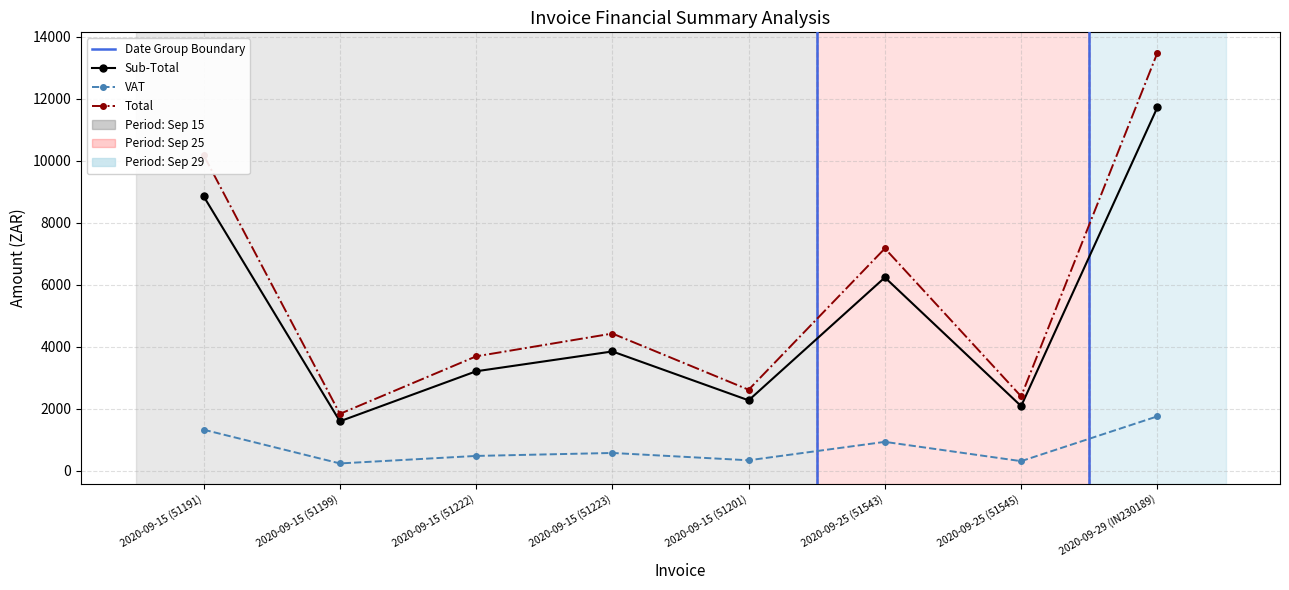

Reading left to right, extract all data points from this chart.

Sub-Total: 8850.0	1598.4	3210.9	3850.0	2274.5	6235.0	2088.2	11718.0
VAT: 1327.5	239.8	481.6	577.5	341.2	935.2	313.2	1757.7
Total: 10177.5	1838.2	3692.5	4427.5	2615.7	7170.2	2401.4	13475.7